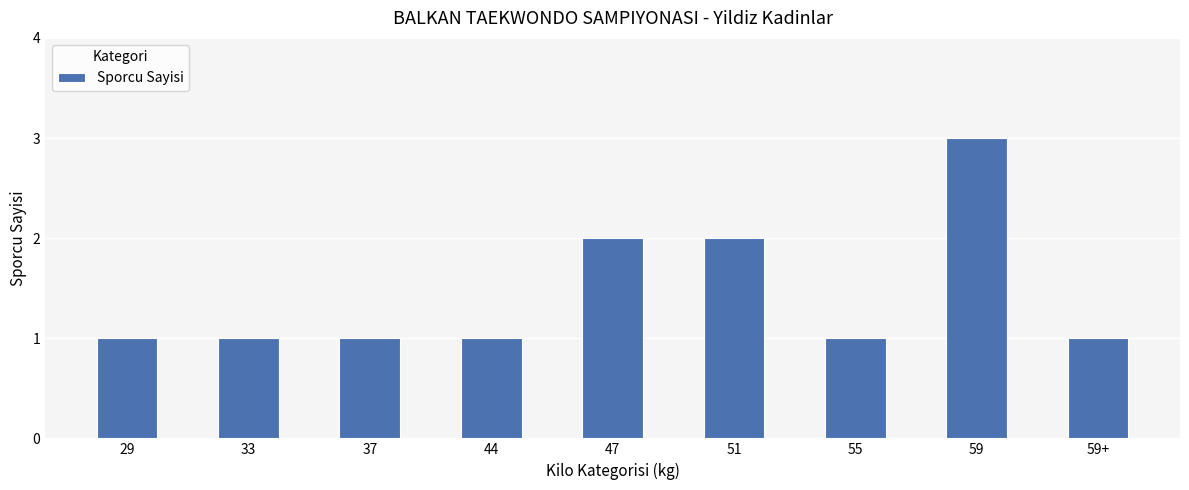

What is the sum of all values?

13